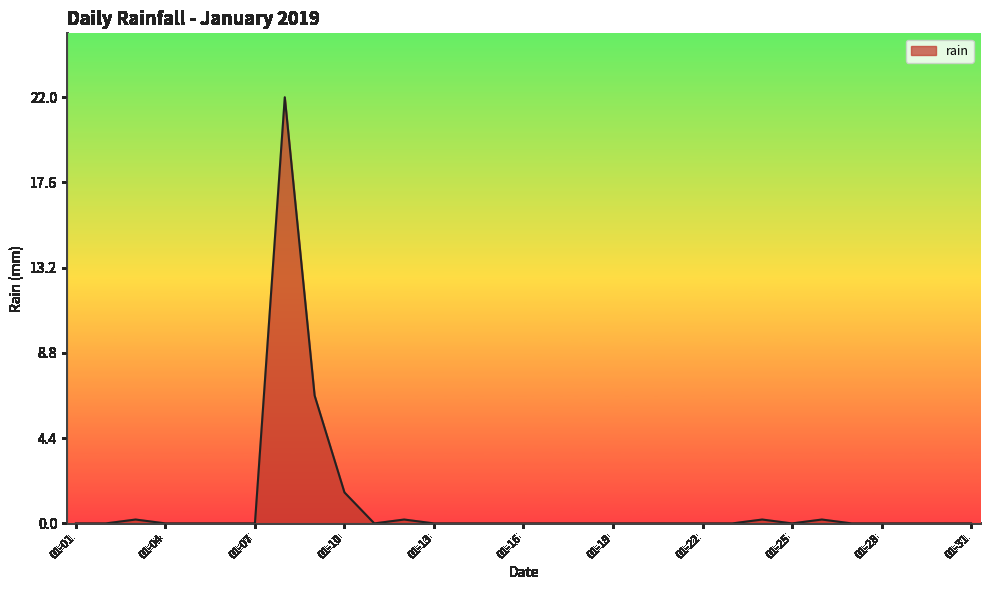

What is the difference between the maximum and minimum values?

22.0